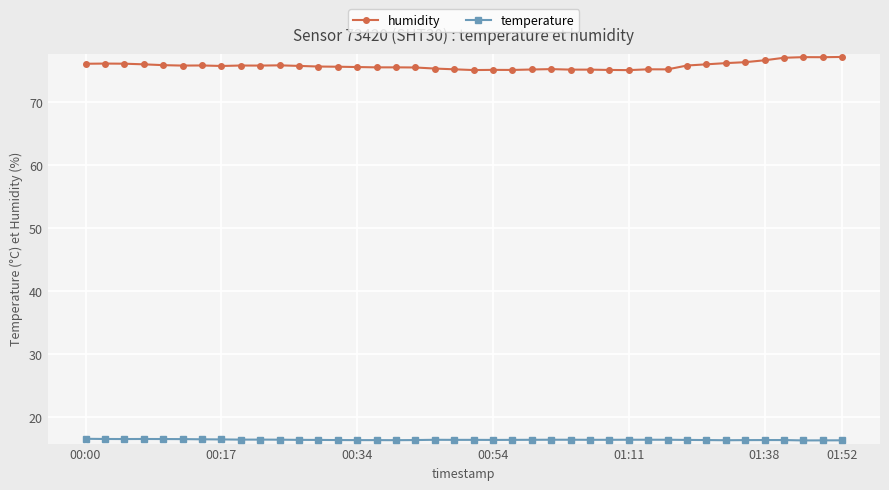

What is the value of the humidity point at the 22nd from the left?

75.1